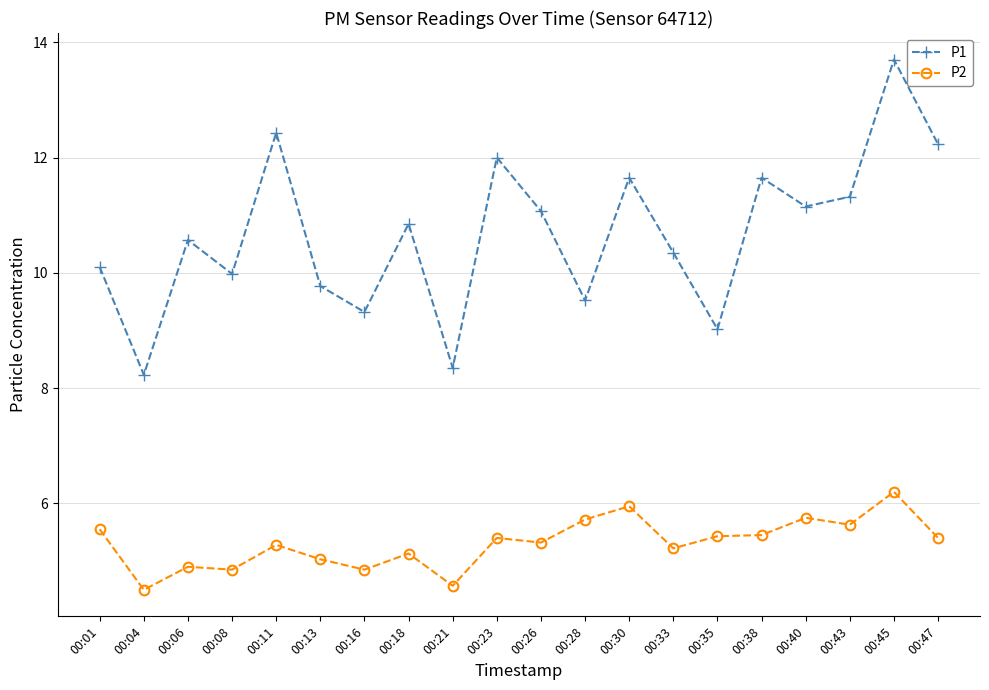

Rank the series by their maximum value, from lowest to highest.

P2, P1